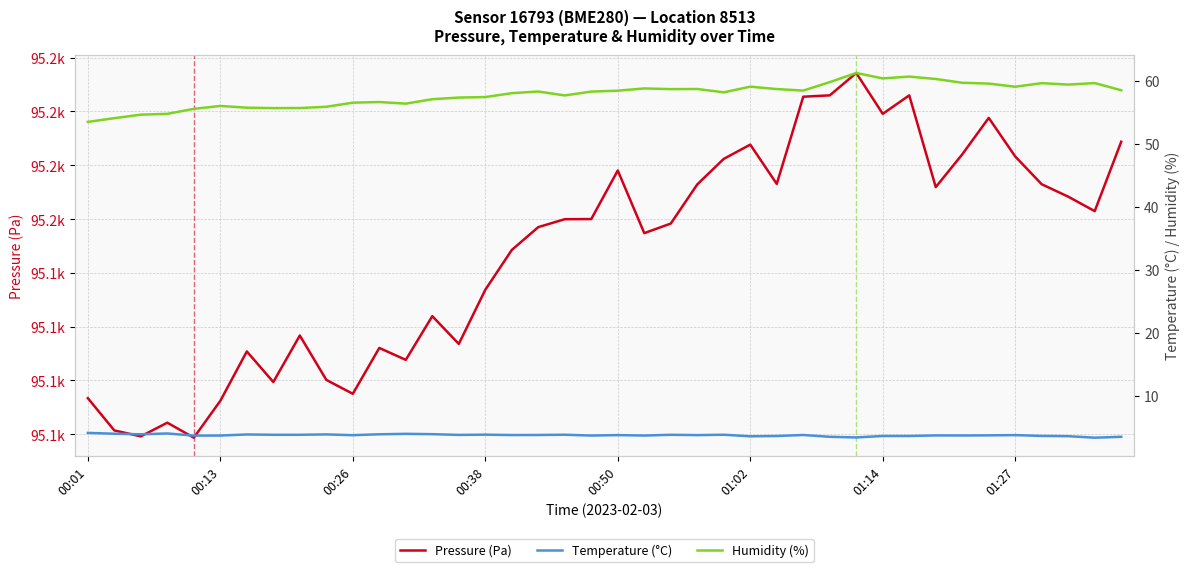

What is the sum of the Humidity (%) values at 25 and 36?

118.7